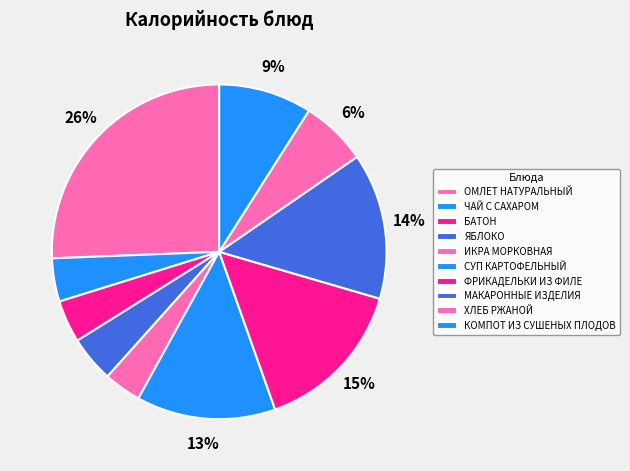

What is the smallest slice in the pie chart?

ИКРА МОРКОВНАЯ